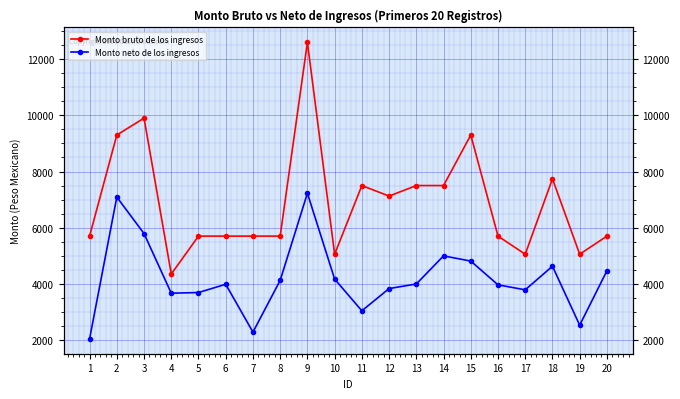

What is the difference between the highest and lowest values at 3?

4109.6